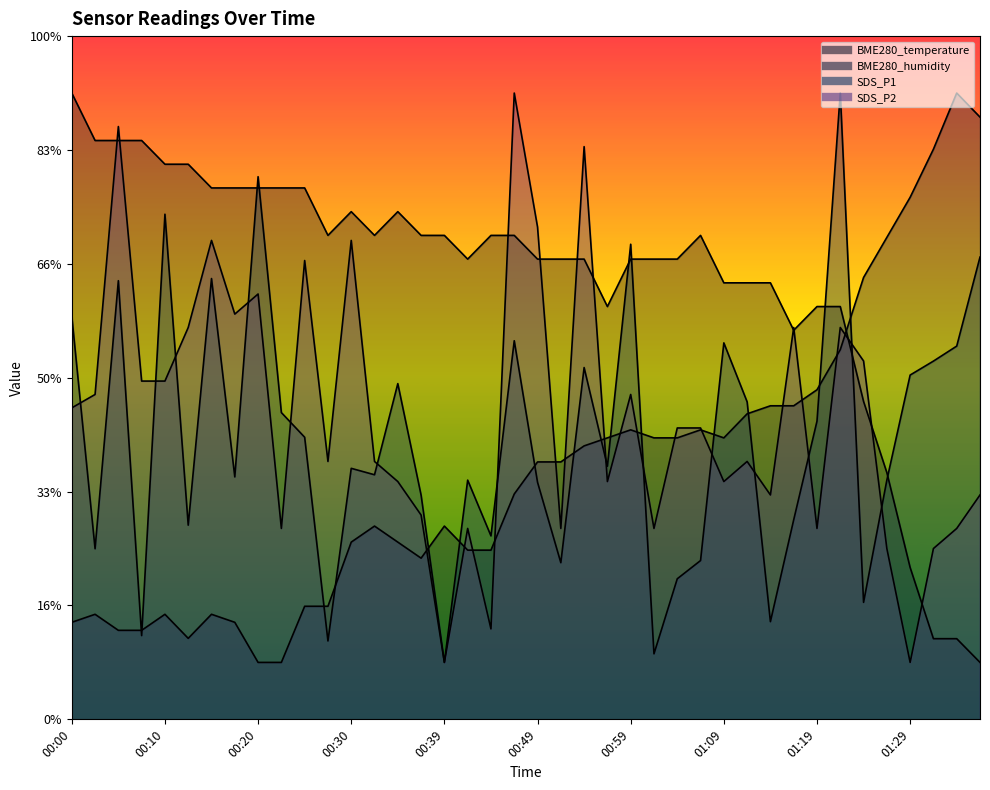

Rank the categories by BME280_humidity value from lowest to highest.

00:20, 00:22, 00:12, 00:05, 00:07, 00:00, 00:17, 00:03, 00:10, 00:15, 00:25, 00:27, 00:37, 00:42, 00:44, 00:30, 00:35, 00:32, 00:39, 00:47, 00:49, 00:52, 00:54, 00:57, 01:02, 01:04, 01:09, 00:59, 01:07, 01:11, 01:14, 01:16, 01:19, 01:21, 01:24, 01:26, 01:29, 01:31, 01:36, 01:34